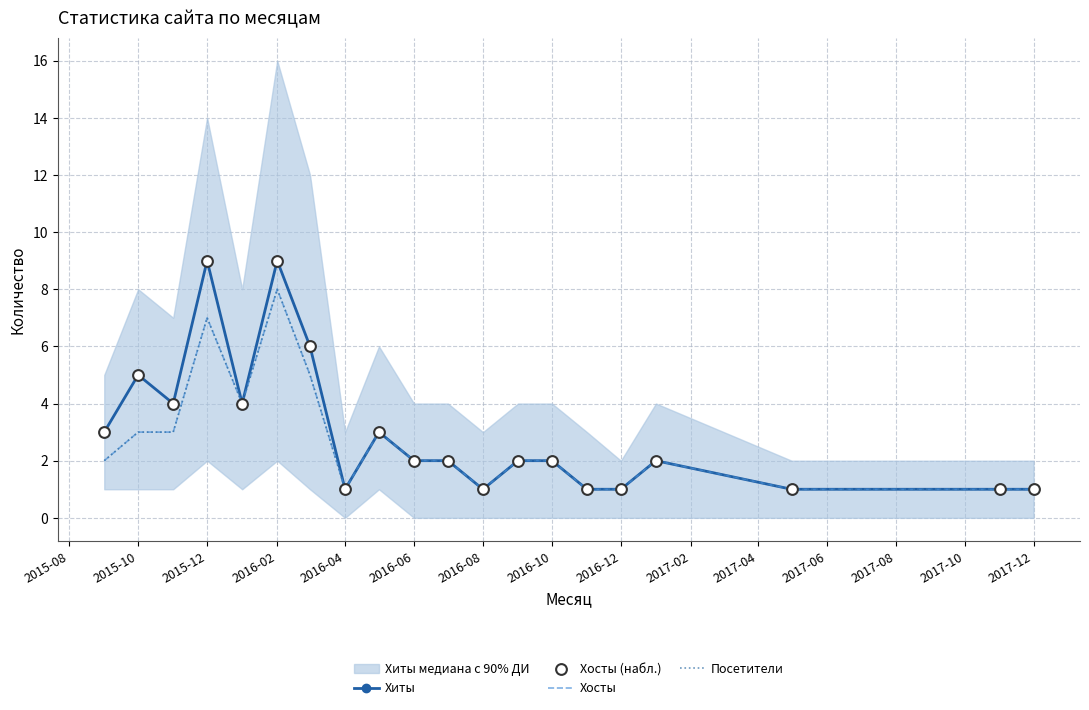

Which series has the largest total across all categories?

Хиты